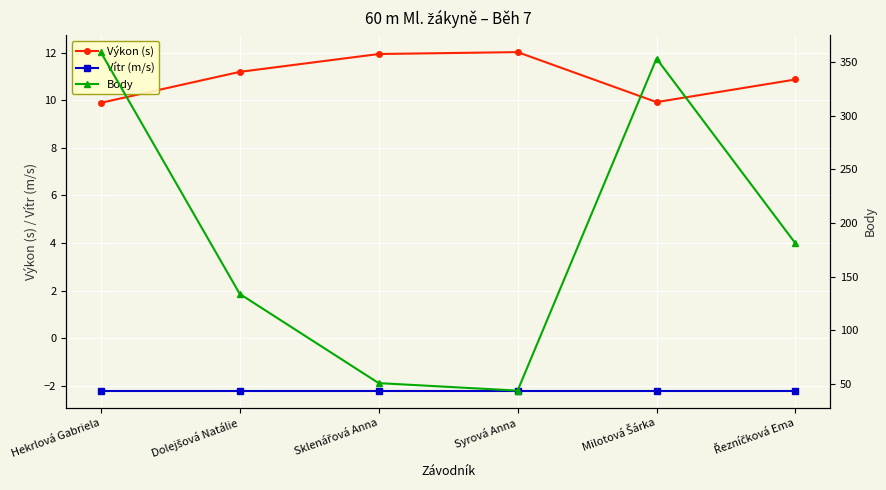

The value of Body at Syrová Anna is 57.4. True or false?

False